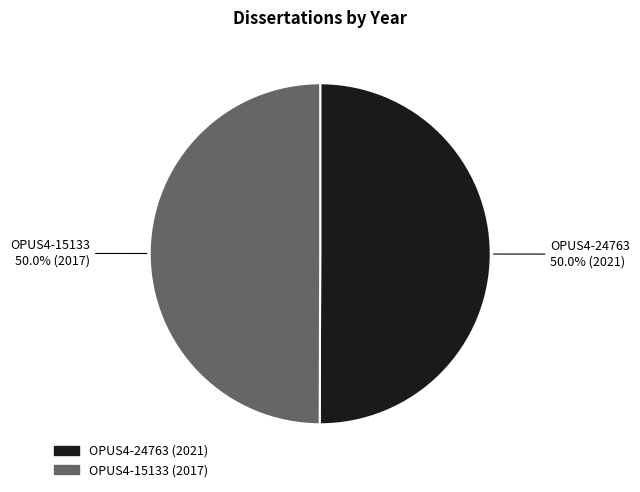

What is the ratio of the value at OPUS4-24763 to the value at OPUS4-15133?

1.0